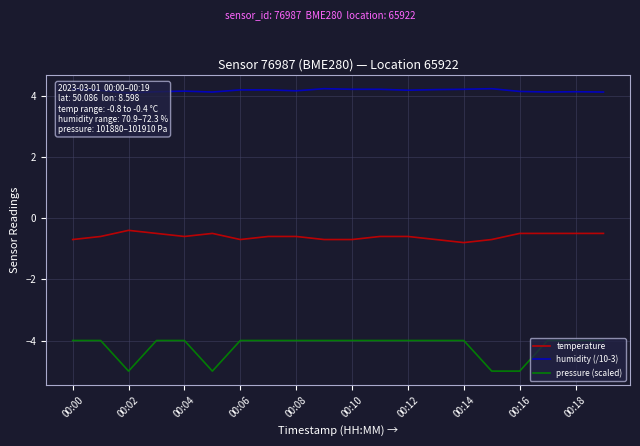

Does the chart have visible grid lines?

Yes